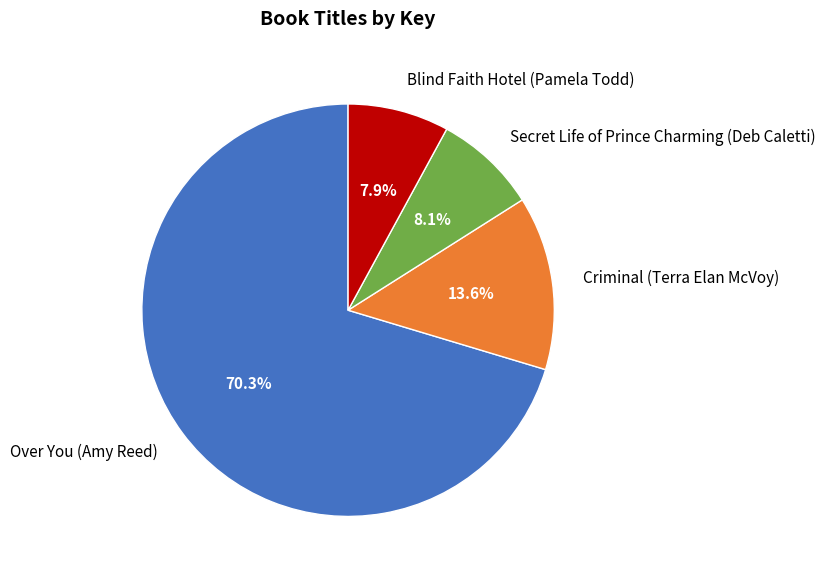

True or false: Criminal (Terra Elan McVoy) accounts for 14% of the total.

True